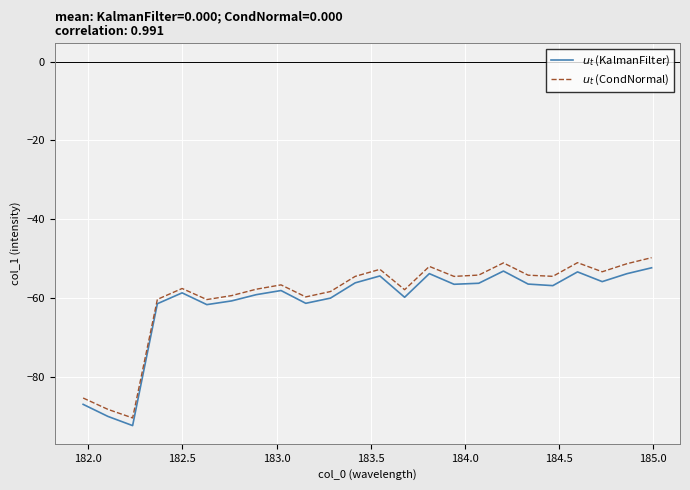

List the series in order of their peak value, highest first.

$u_t$ (CondNormal), $u_t$ (KalmanFilter)